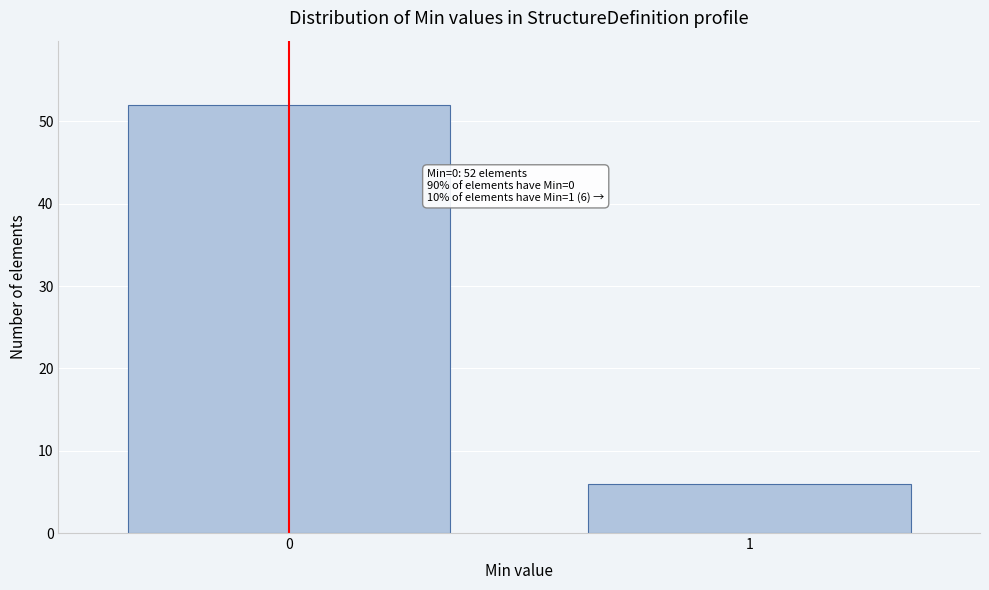

Reading left to right, what are all the values shown in this chart?

0=52	1=6